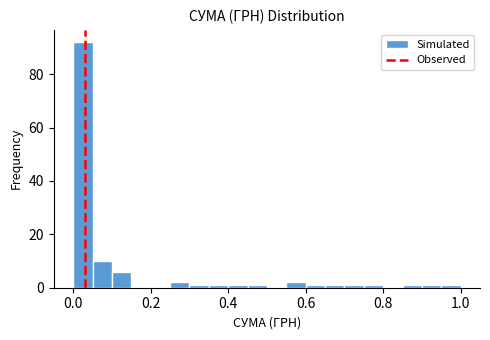

Read against the x-axis, roughly where is the centre of the tallest bar?

0.02